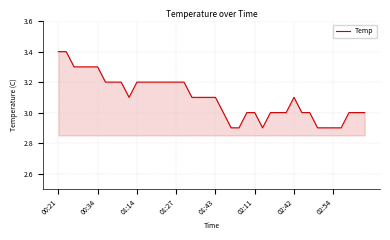

What is the greatest value displayed?

3.4